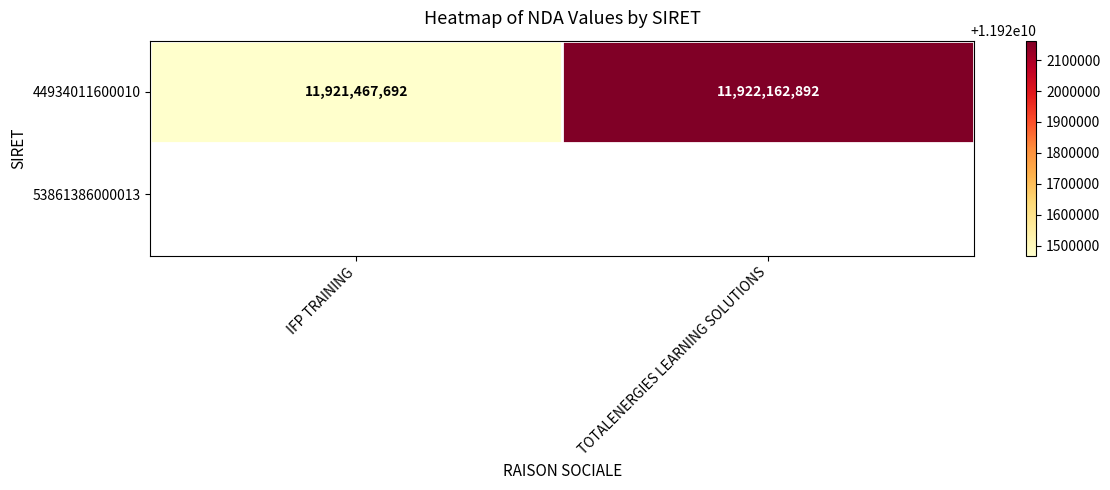

The chart shows a value of 6234965920 at IFP TRAINING. True or false?

False